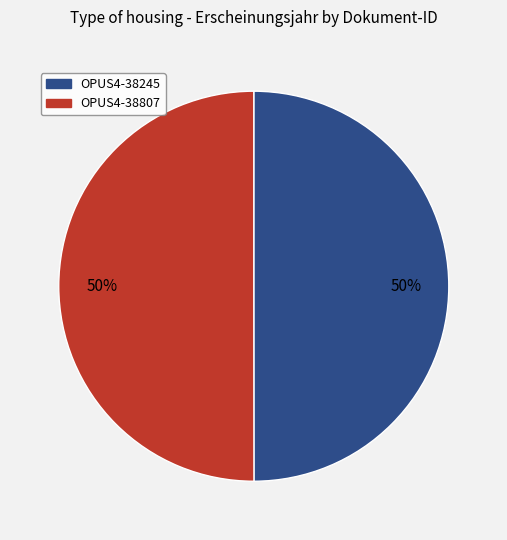

What is the ratio of the value at OPUS4-38807 to the value at OPUS4-38245?

1.0